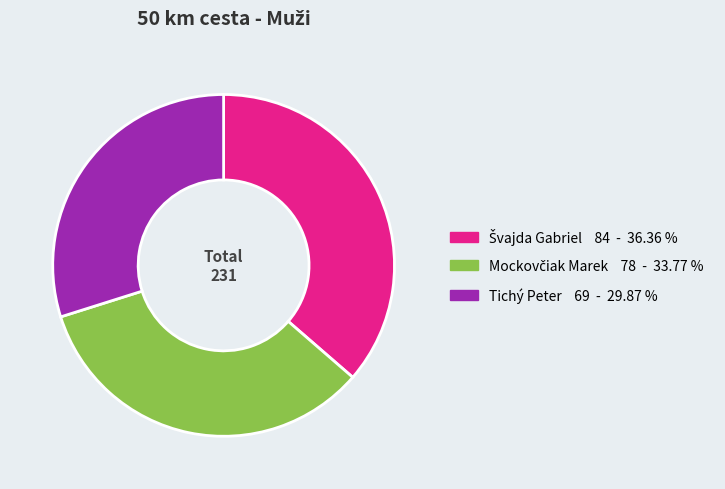

True or false: Tichý Peter accounts for 30% of the total.

True